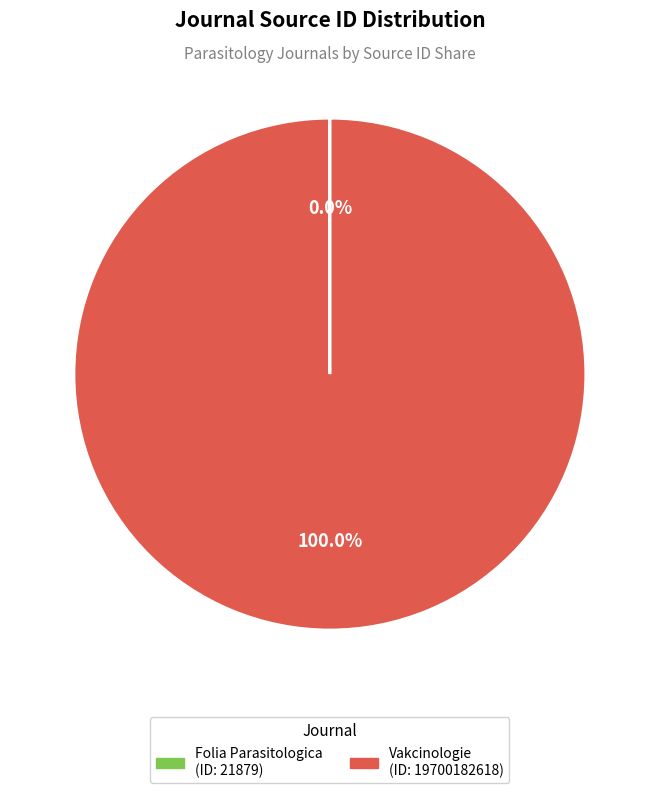

What is the largest slice in the pie chart?

Vakcinologie